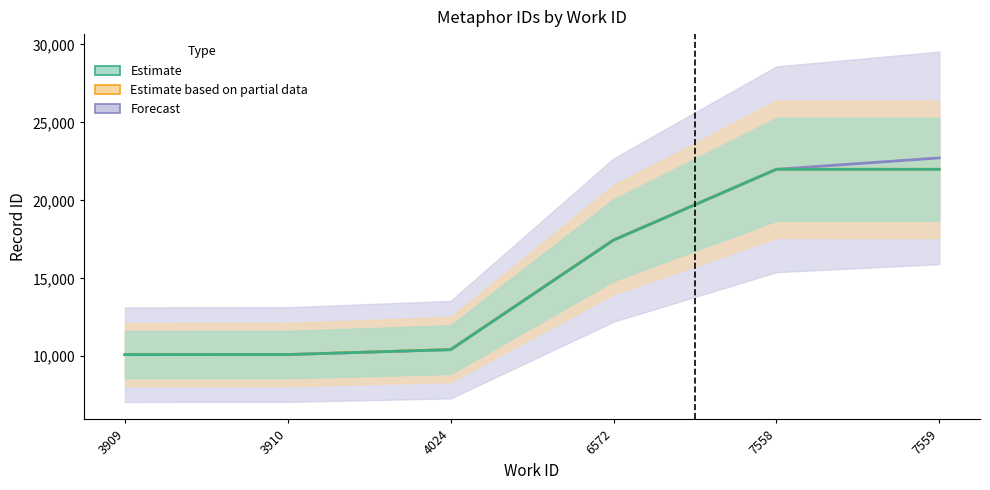

What value does the Forecast series have at 7558?

21990